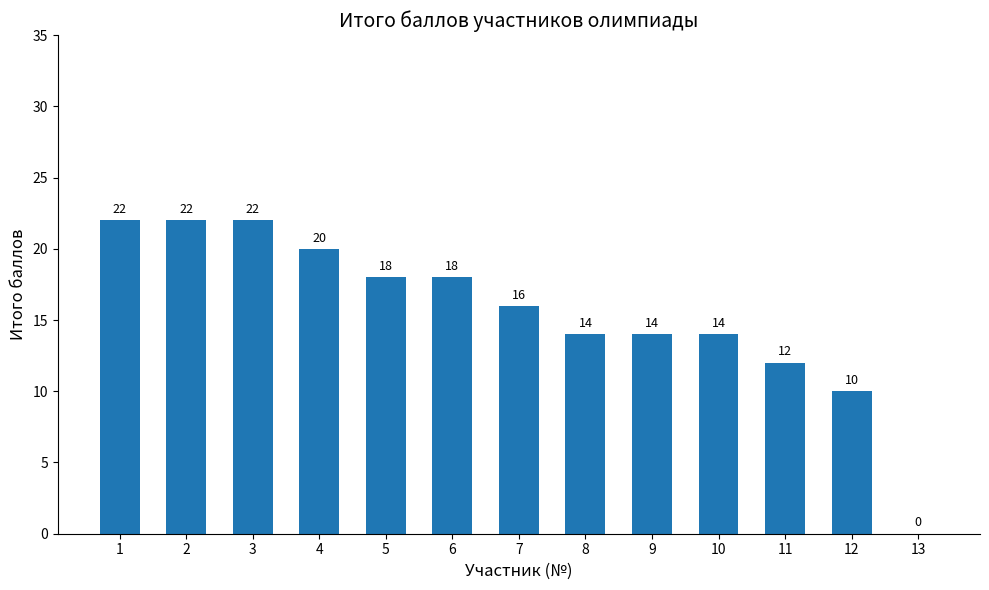

How many series are shown in this chart?

1